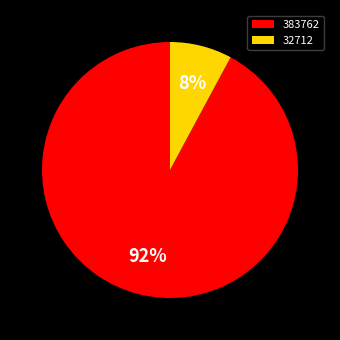

Do 383762 and 32712 together represent more than half of the pie?

Yes